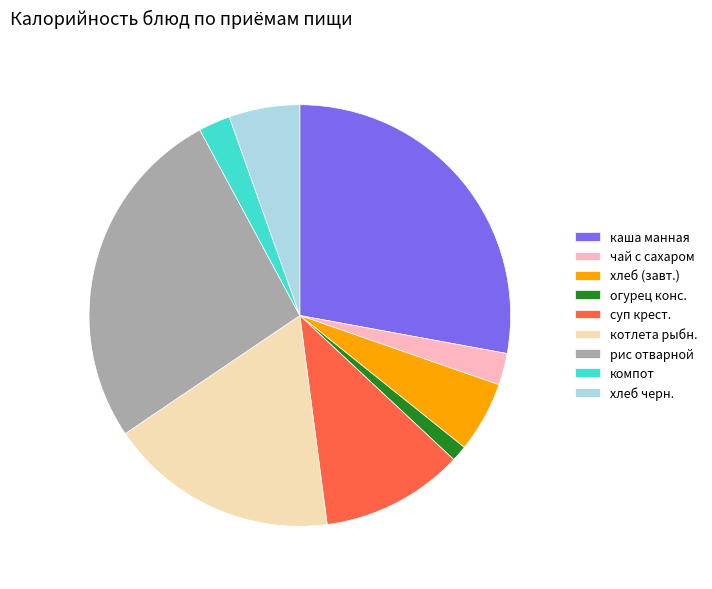

Approximately how many times larger is the value at компот compared to хлеб (завт.)?

0.4